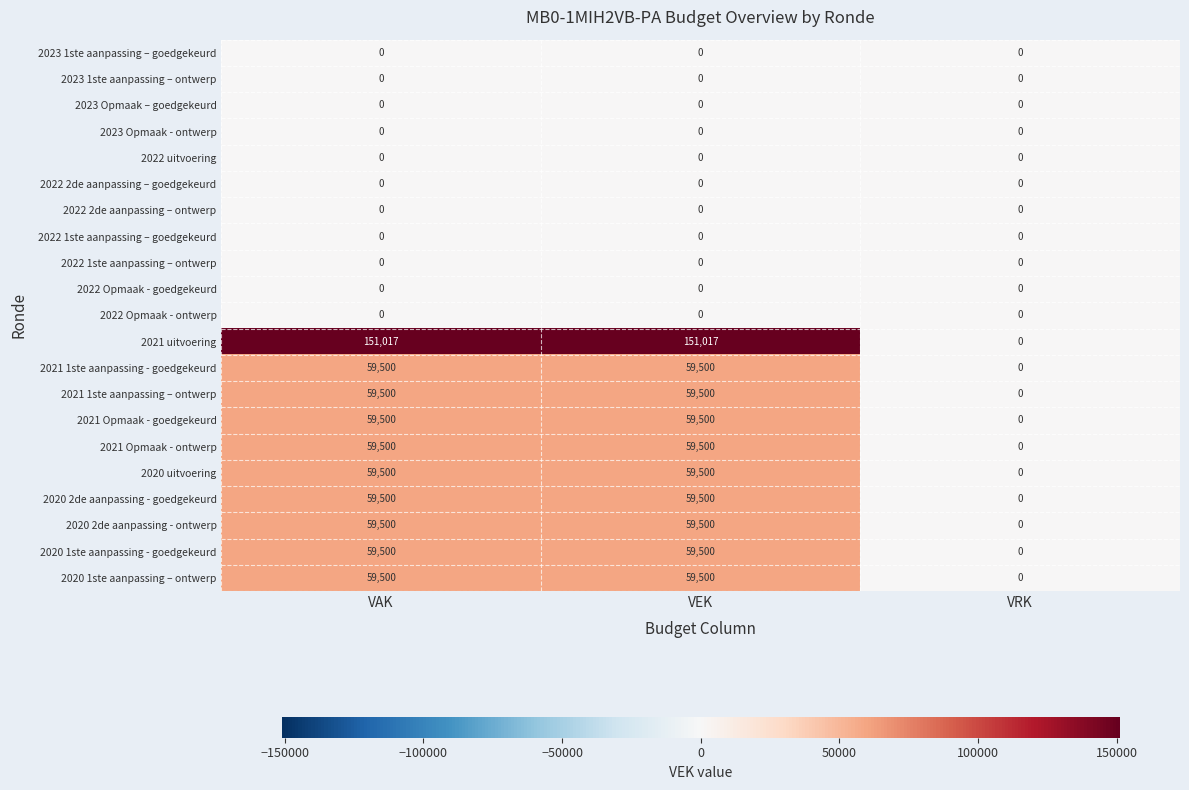

What is the maximum value shown in the chart?

151017